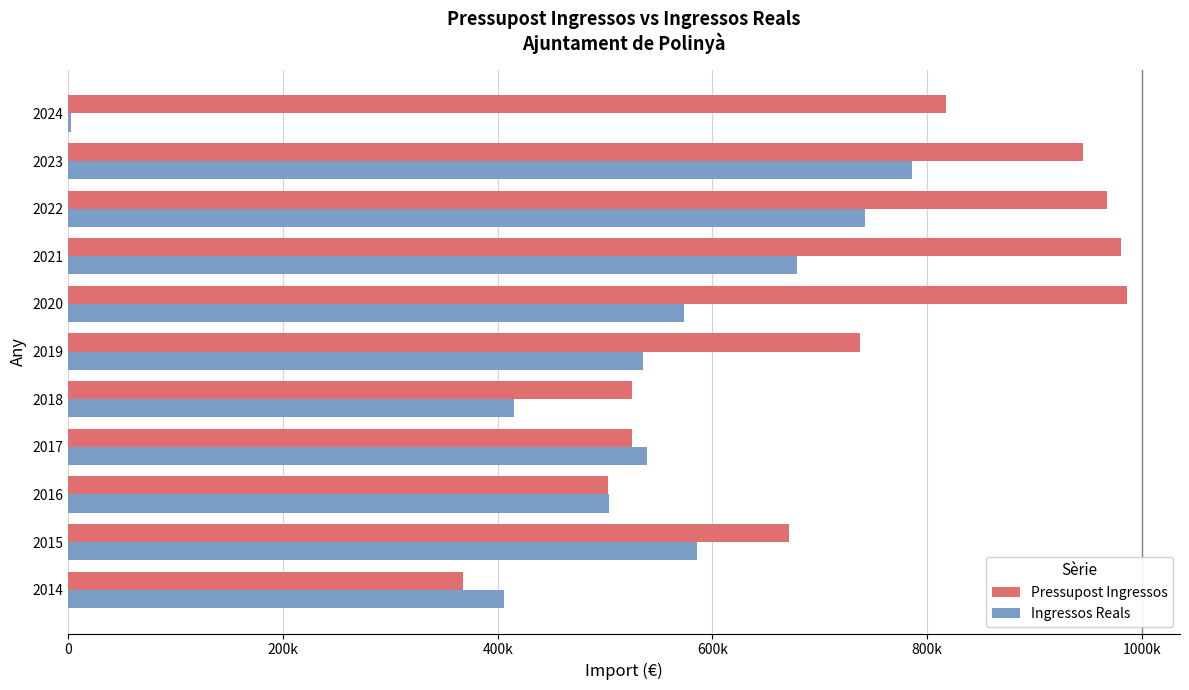

What are all the series names shown in the legend?

Pressupost Ingressos, Ingressos Reals